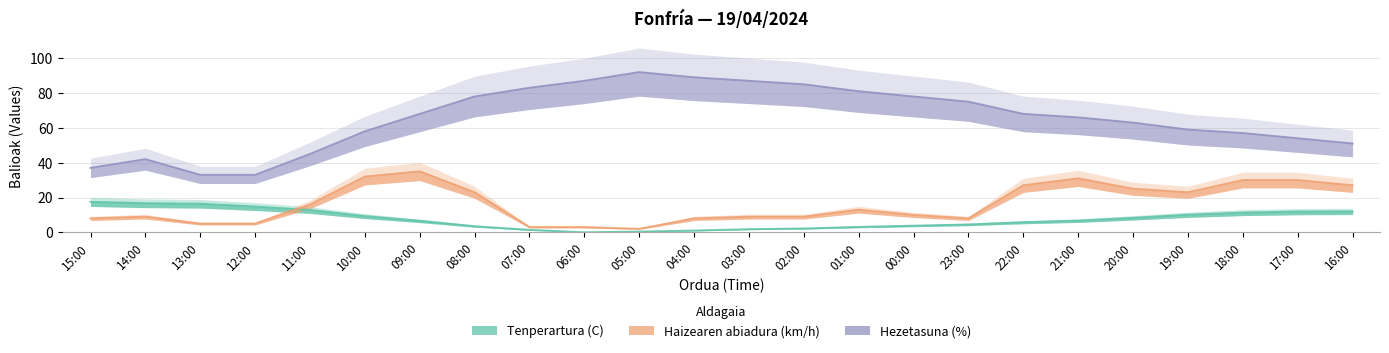

Which series changed the most between 07:00 and 04:00?

Hezetasuna (%)